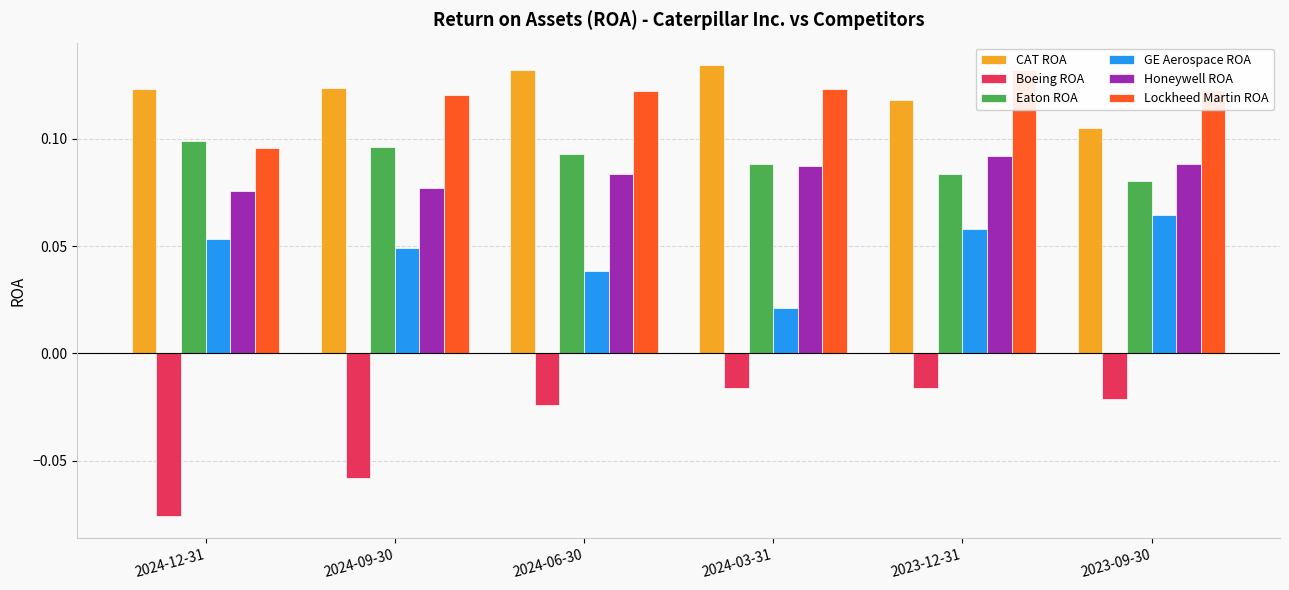

Reading left to right, list all the values displayed in this chart.

CAT ROA: 0.1	0.1	0.1	0.1	0.1	0.1
Boeing ROA: -0.1	-0.1	-0.0	-0.0	-0.0	-0.0
Eaton ROA: 0.1	0.1	0.1	0.1	0.1	0.1
GE Aerospace ROA: 0.1	0.0	0.0	0.0	0.1	0.1
Honeywell ROA: 0.1	0.1	0.1	0.1	0.1	0.1
Lockheed Martin ROA: 0.1	0.1	0.1	0.1	0.1	0.1